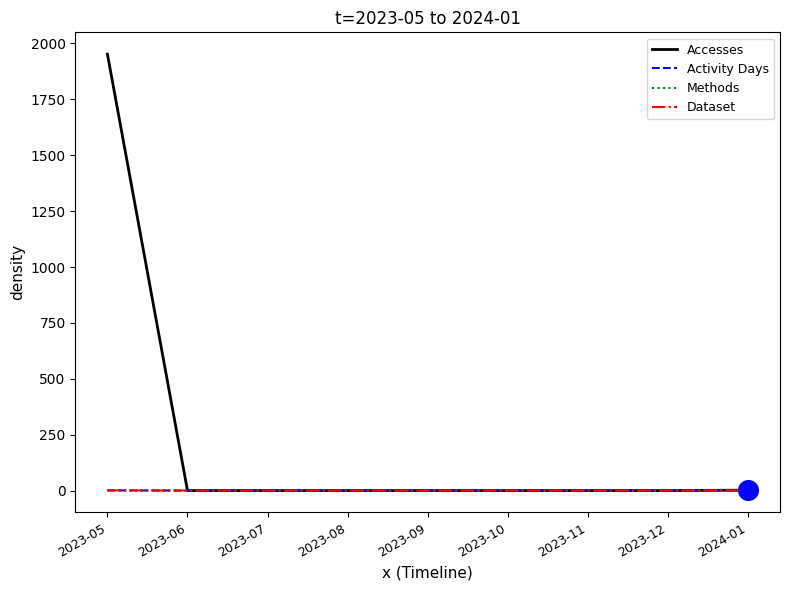

Is this an area chart (filled region under the line)?

No